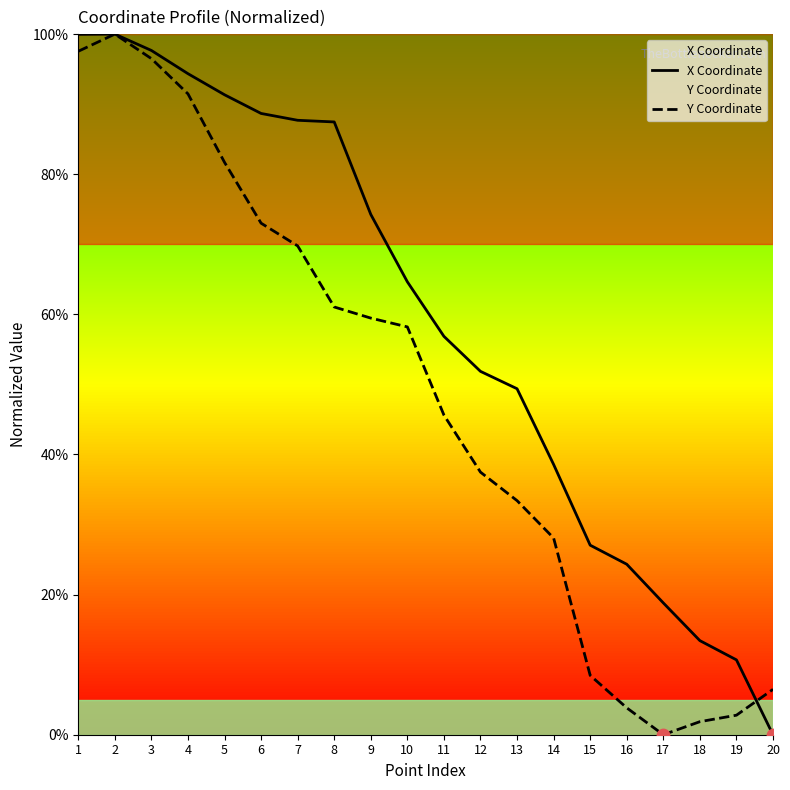

Which series reaches the minimum Y coordinate?

X Coordinate